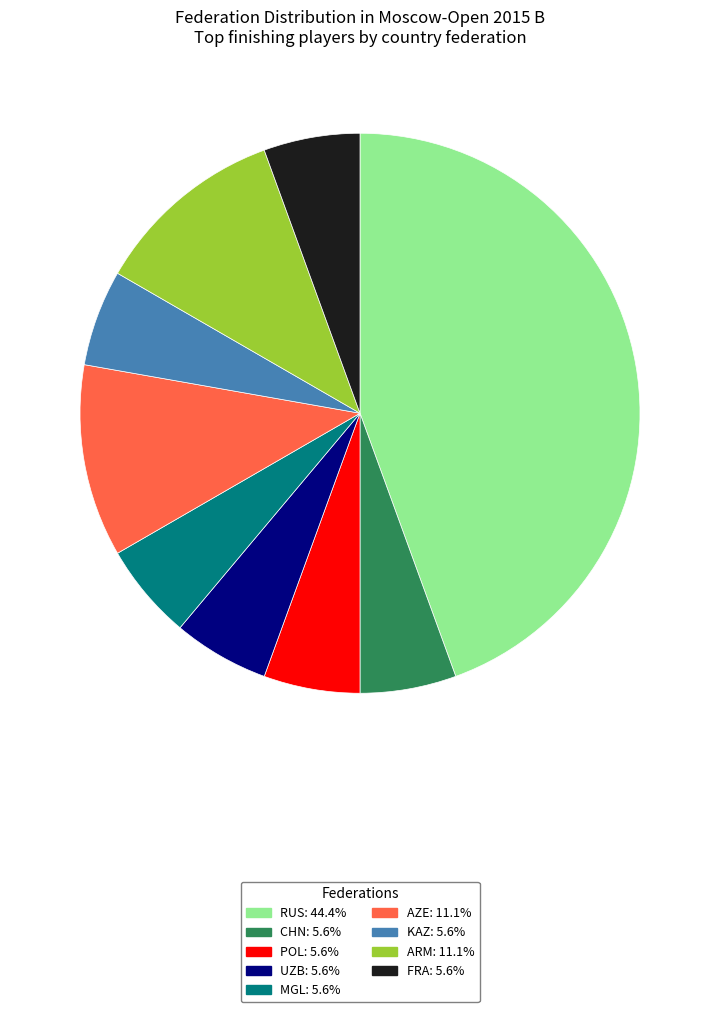

Is the sum of CHN: 5.6% and AZE: 11.1% greater than half?

No